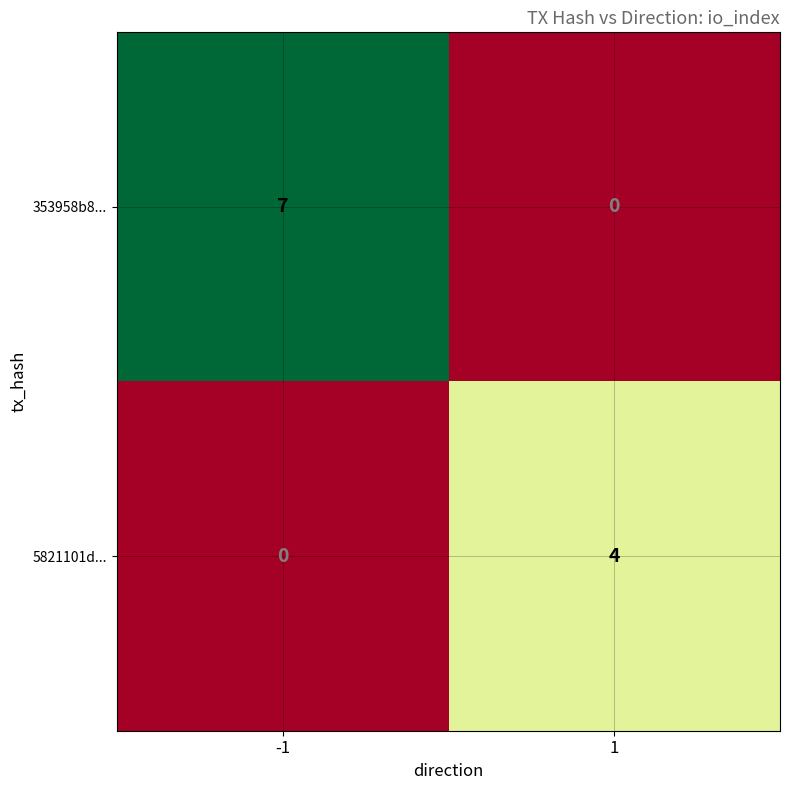

Reading right to left, list all the values displayed in this chart.

353958b8...: 1=0	-1=7
5821101d...: 1=4	-1=0